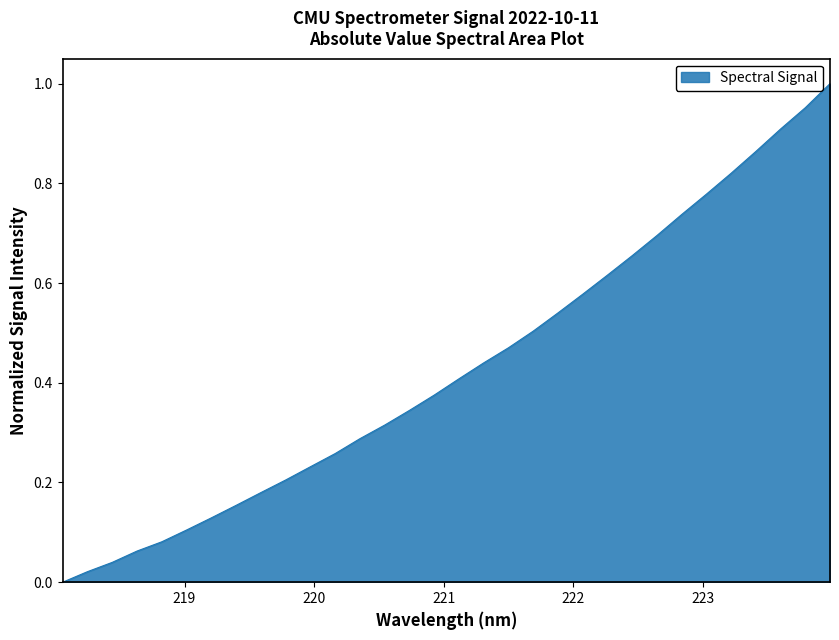

True or false: the data has more than 1 interior local peaks.

False